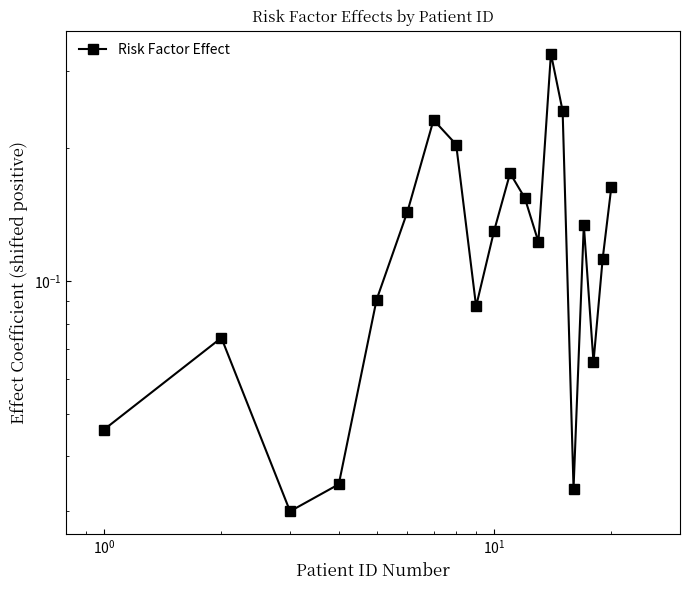

How many series are shown in this chart?

1